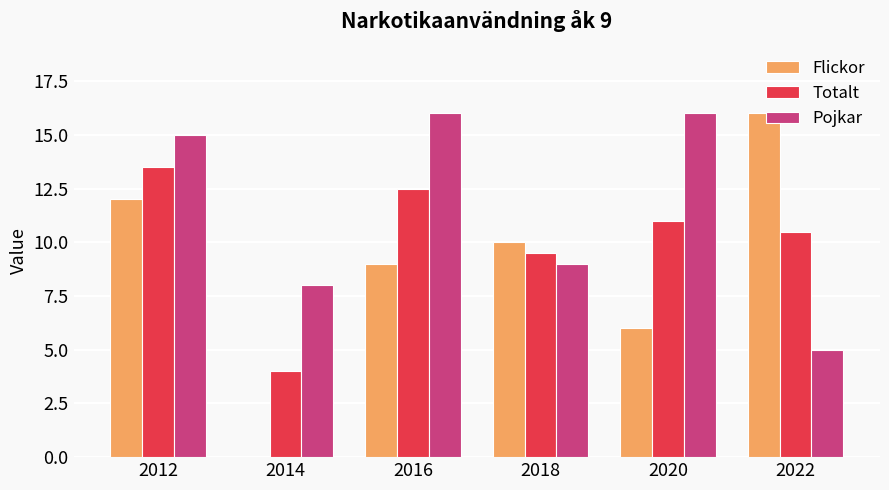

How many categories are shown in the chart?

6